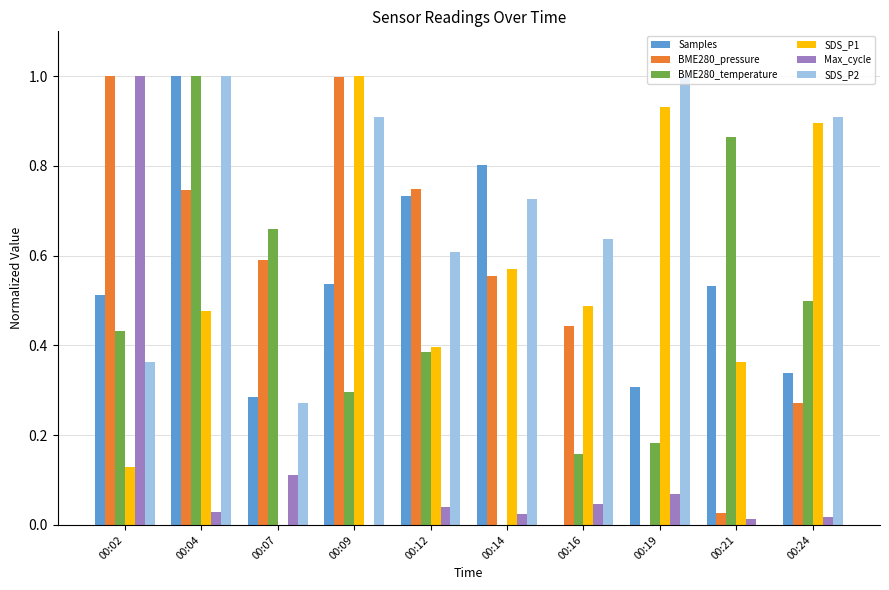

Which series changed the most between 00:04 and 00:24?

Samples